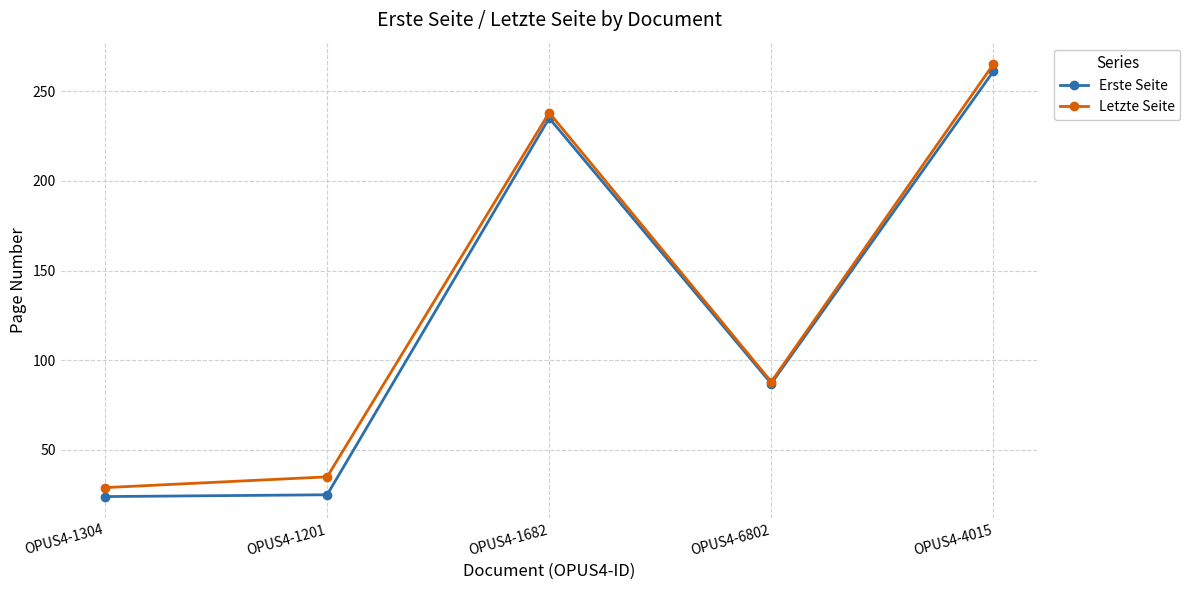

What is the label of the 3rd point from the left?

OPUS4-1682